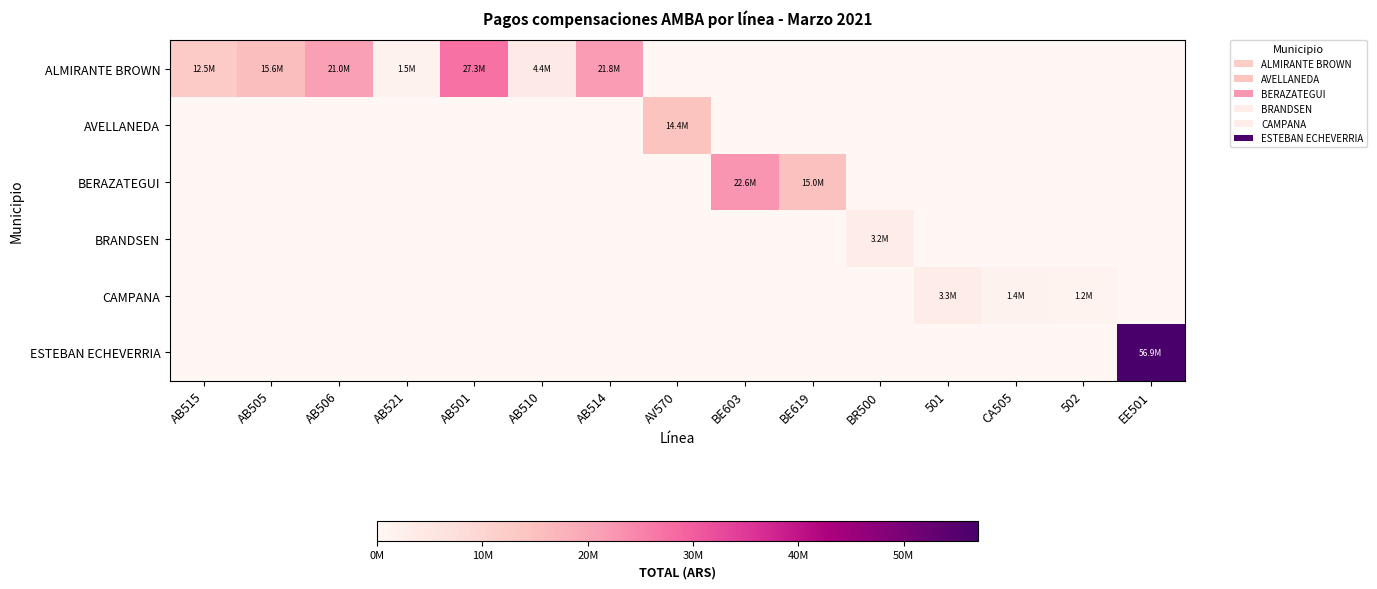

At which category does the chart reach its minimum across all series?

AV570